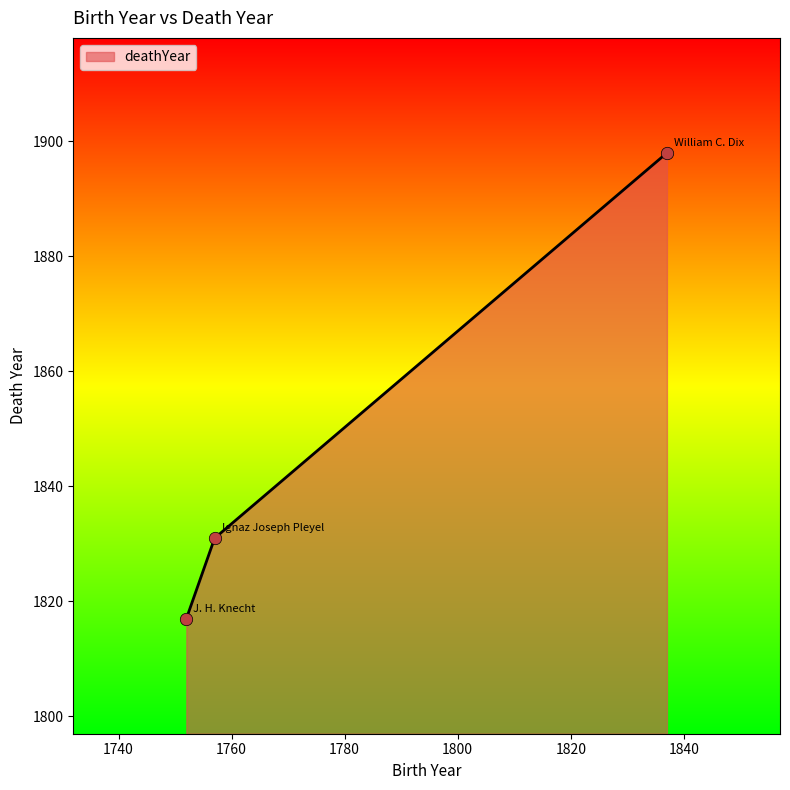

What is the sum of all values?

5546